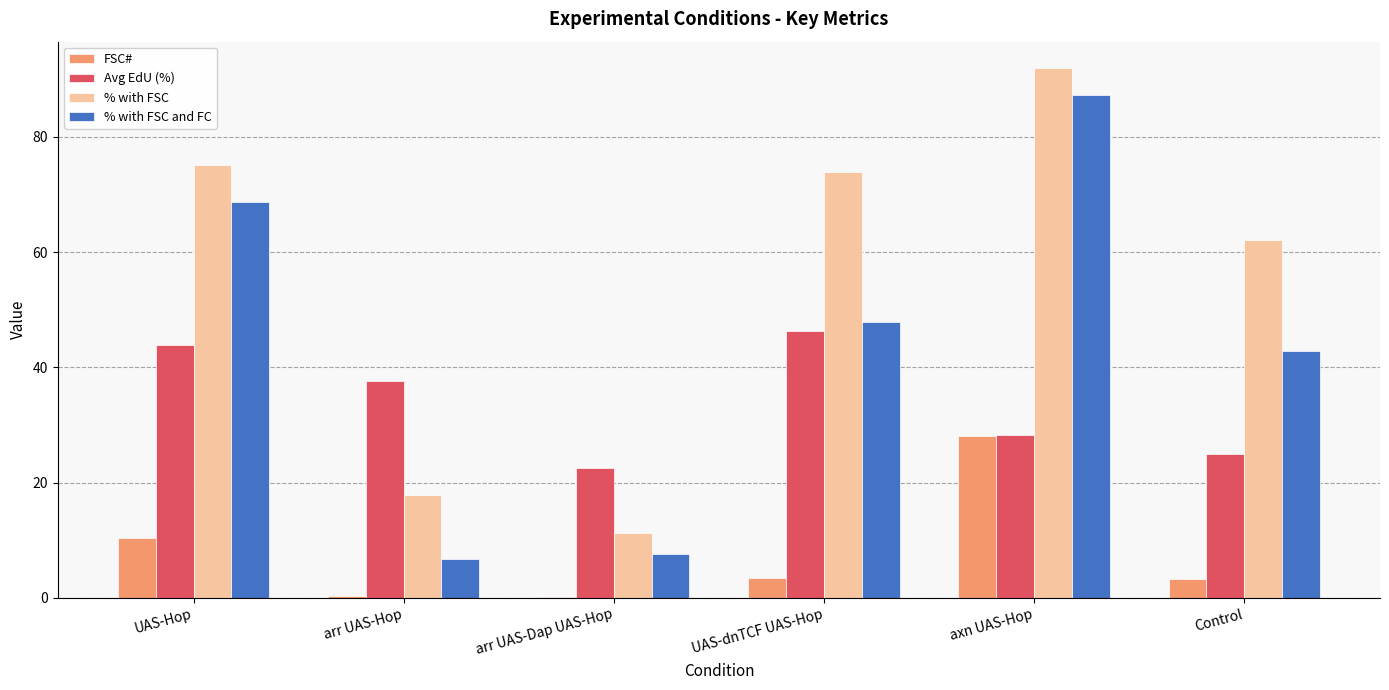

Between axn UAS-Hop and Control, which series saw the biggest shift?

% with FSC and FC